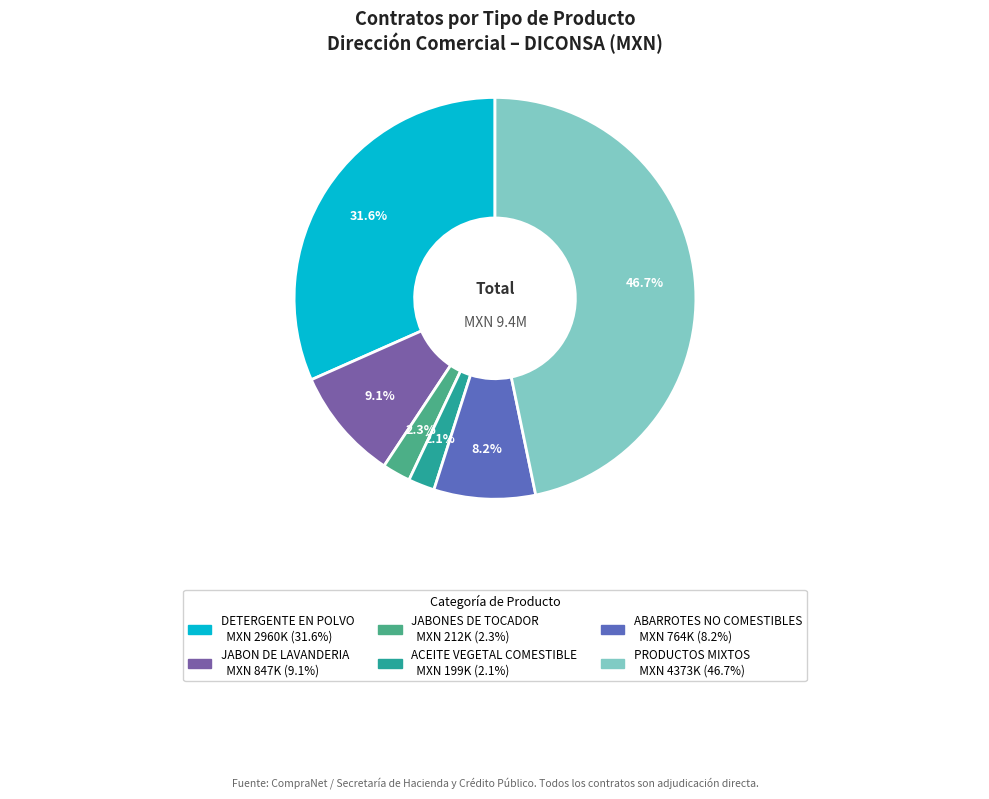

Does any single category account for the majority?

No